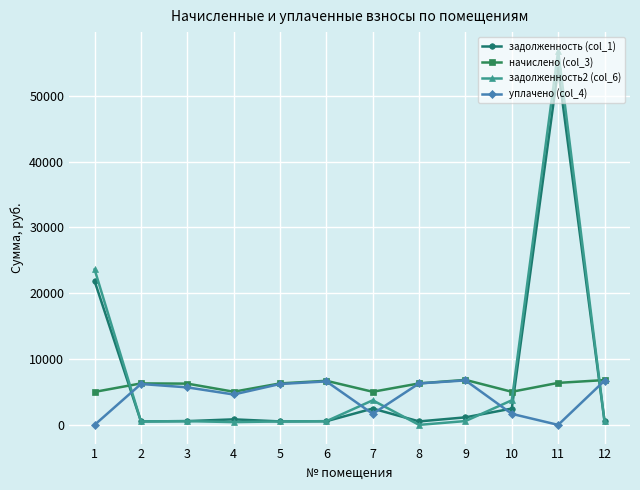

Is it true that начислено (col_3) equals 5010.8 at 1?

True